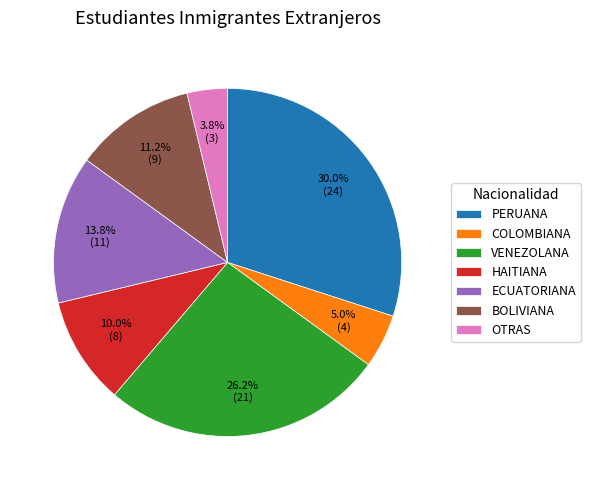

Is it true that COLOMBIANA is 5% of the pie?

True